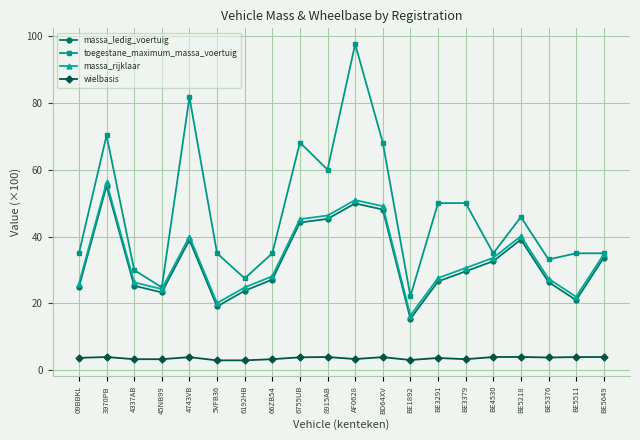

Between 4743VB and 5VFB36, which series saw the biggest shift?

toegestane_maximum_massa_voertuig